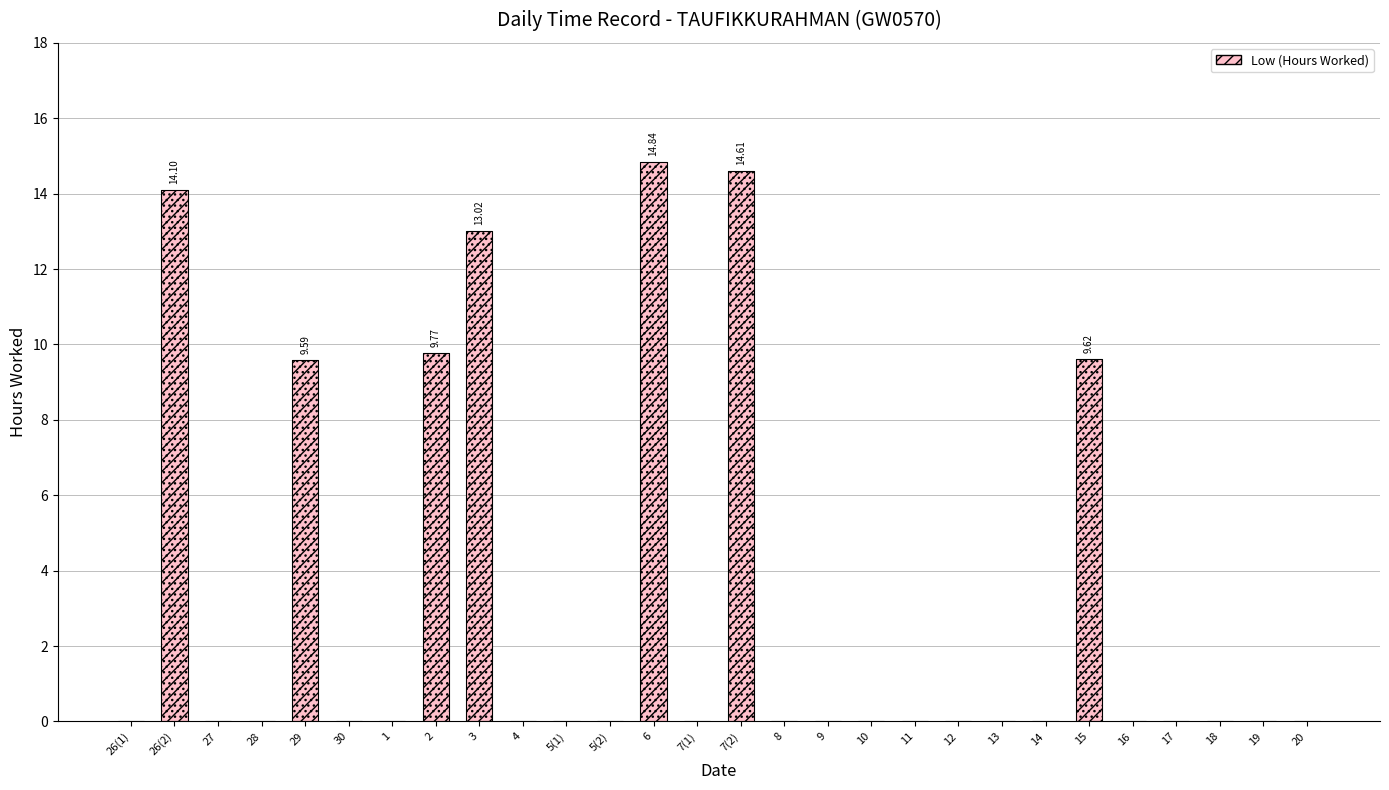

What is the label of the 3rd bar from the left?

27